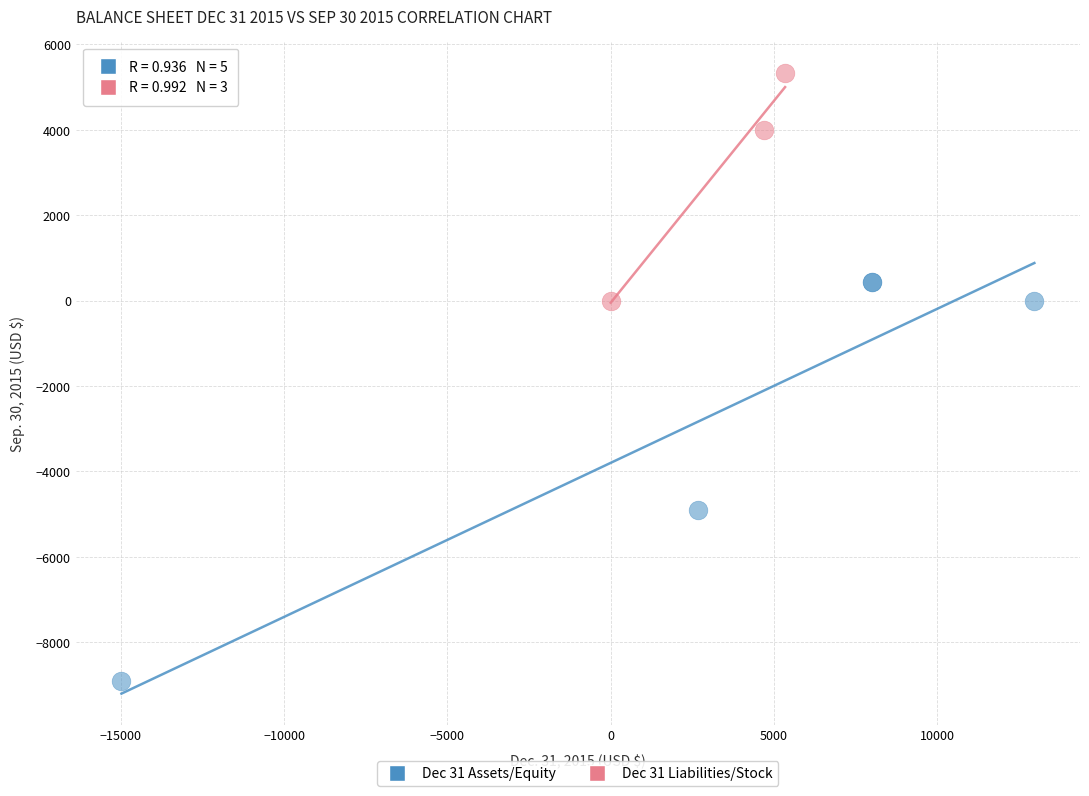

Which series has the largest Y range (max minus min)?

Dec 31 Assets/Equity